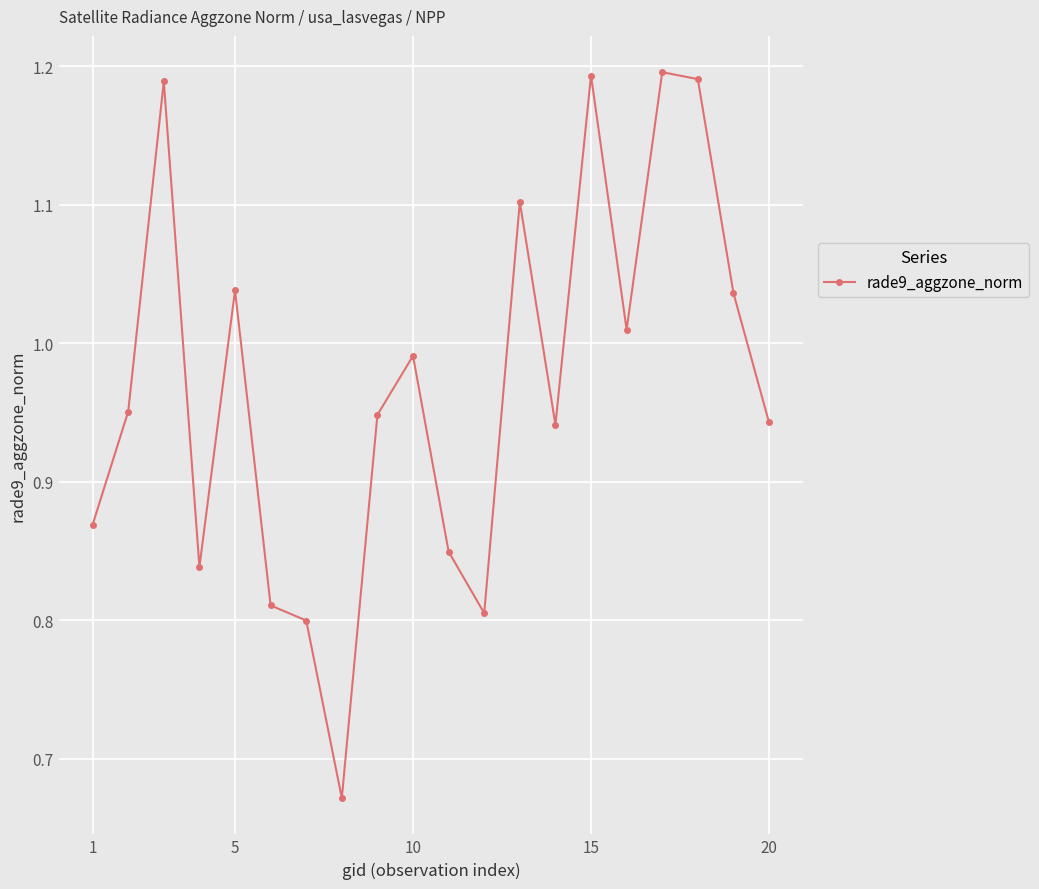

True or false: there are more than 2 points higher than both neighbors.

True